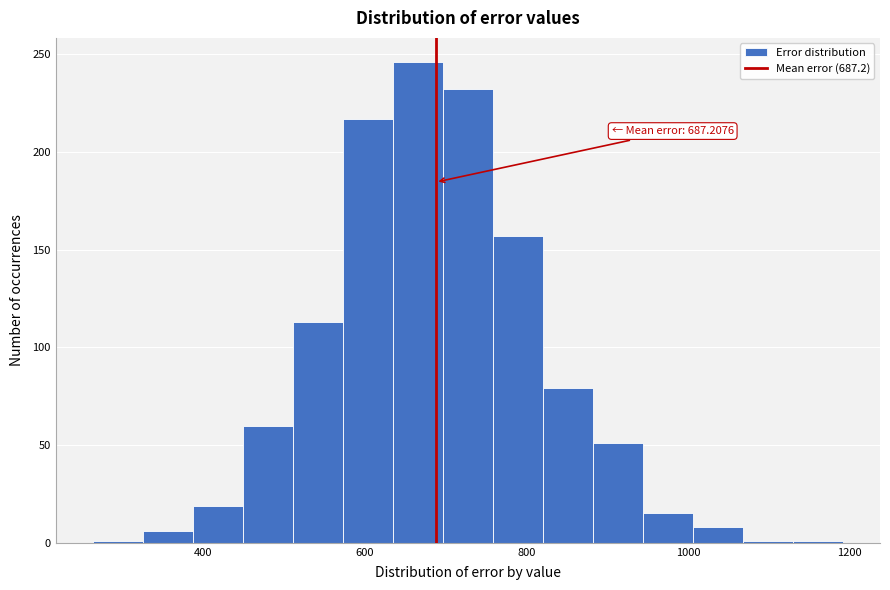

Read against the x-axis, roughly where is the centre of the tallest bar?

660